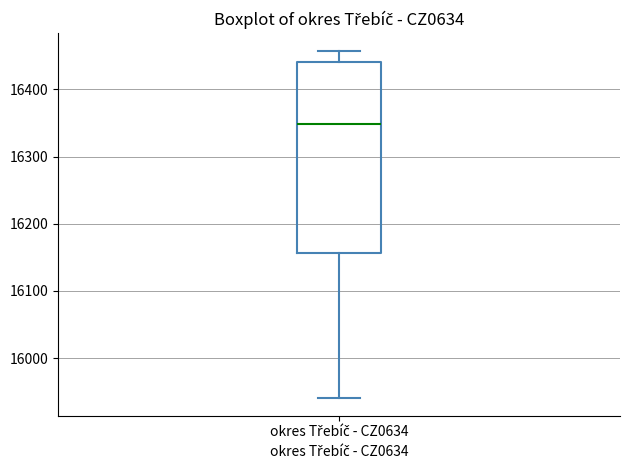

Read this box plot against the y-axis: the position of the median line, the range covered by the box, and the ends of both whiskers. The values are not printed on the chart, so give them approximately, as read against the axis.

median 16350, box 16160 to 16440, whiskers 15940 to 16460